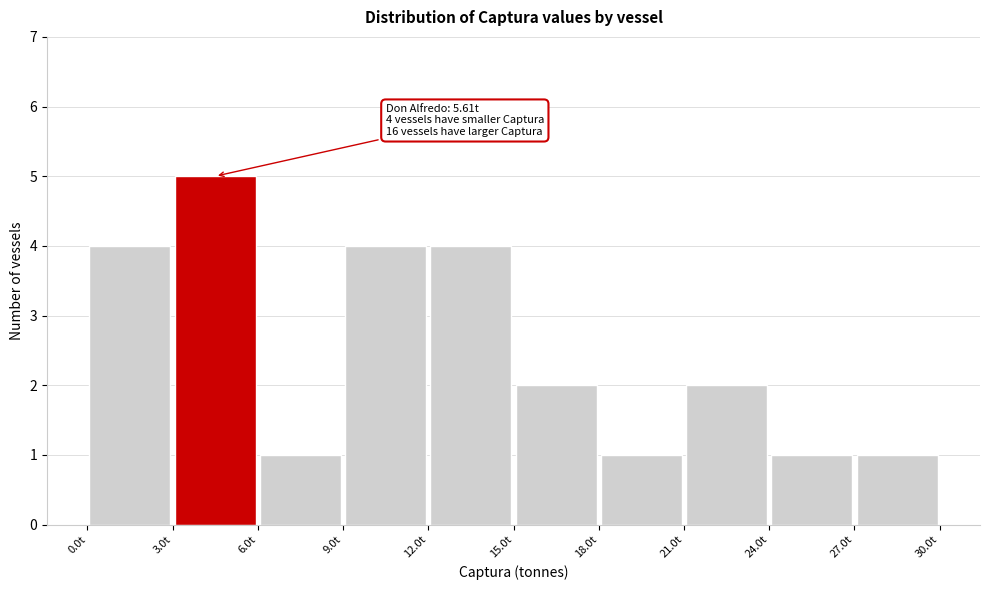

Over which range of the x-axis is the bar tallest?

3 to 6